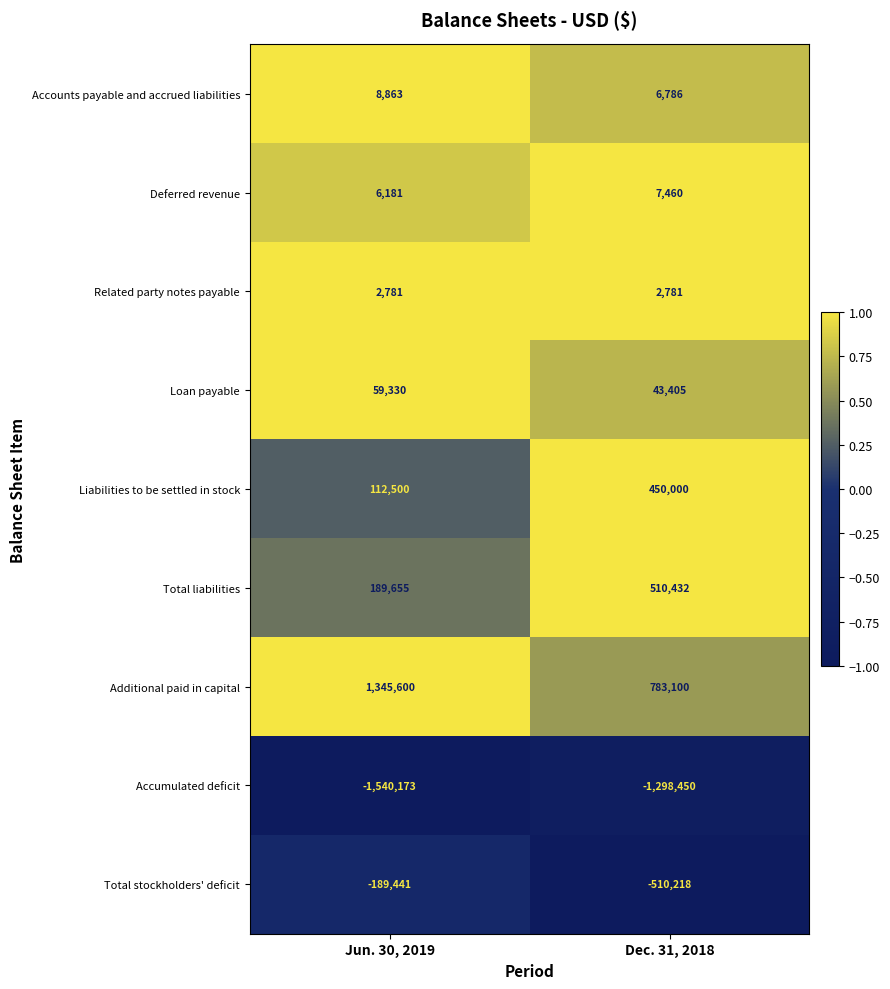

Which series has the largest range (max minus min)?

Additional paid in capital